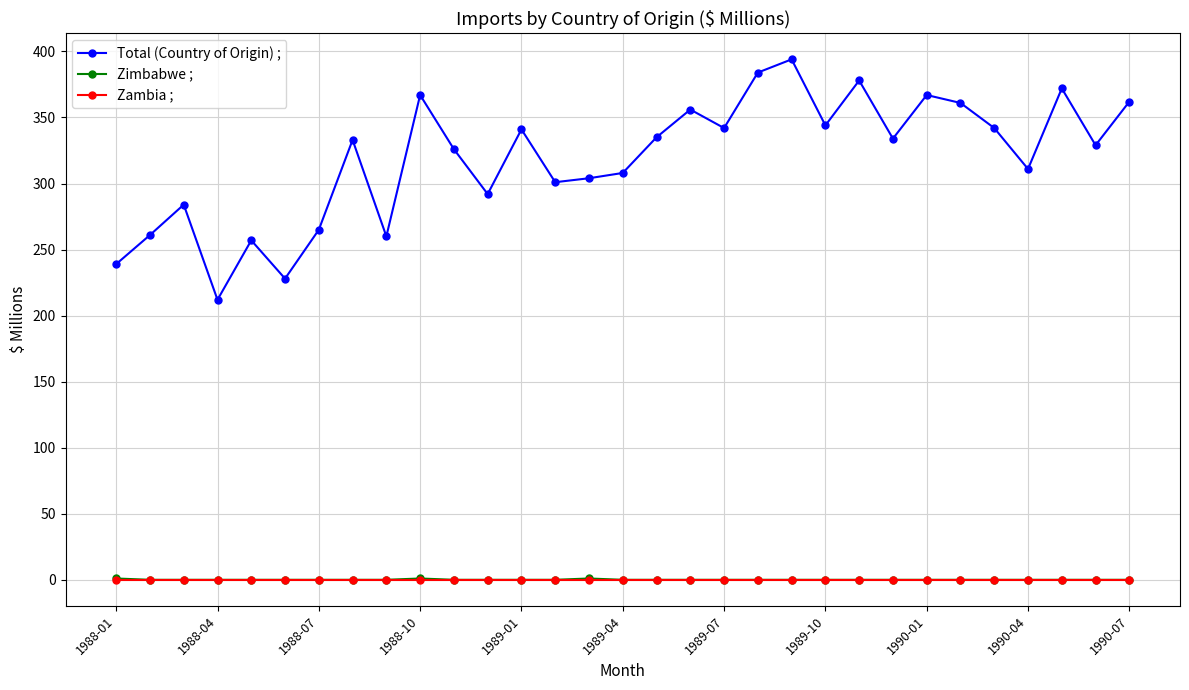

True or false: Total (Country of Origin) ; has more than 1 interior local peaks.

True